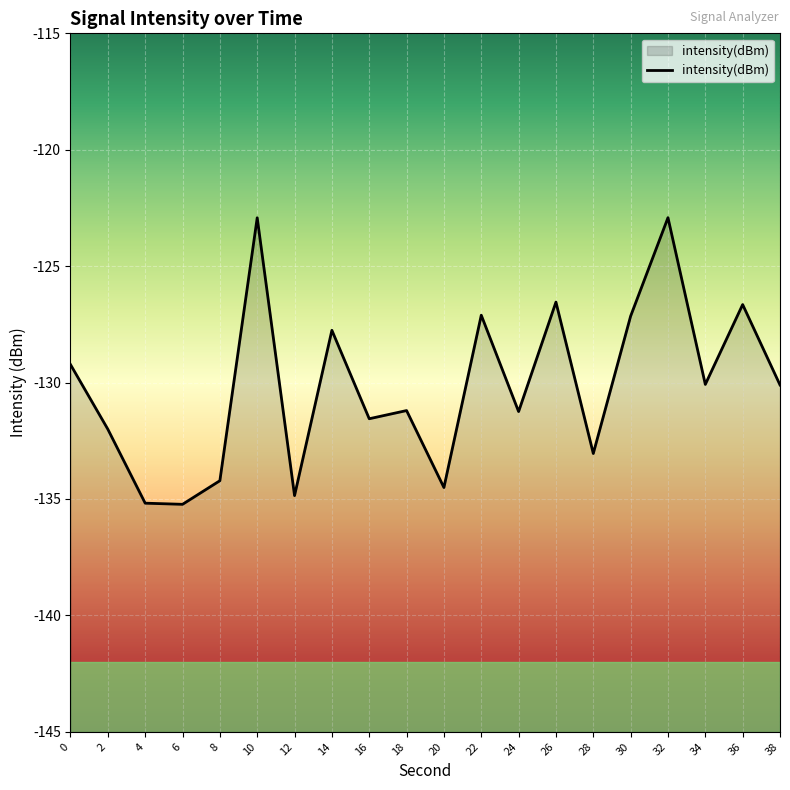

List the labels in order of value, largest first.

32, 10, 26, 36, 22, 30, 14, 0, 34, 38, 18, 24, 16, 2, 28, 8, 20, 12, 4, 6